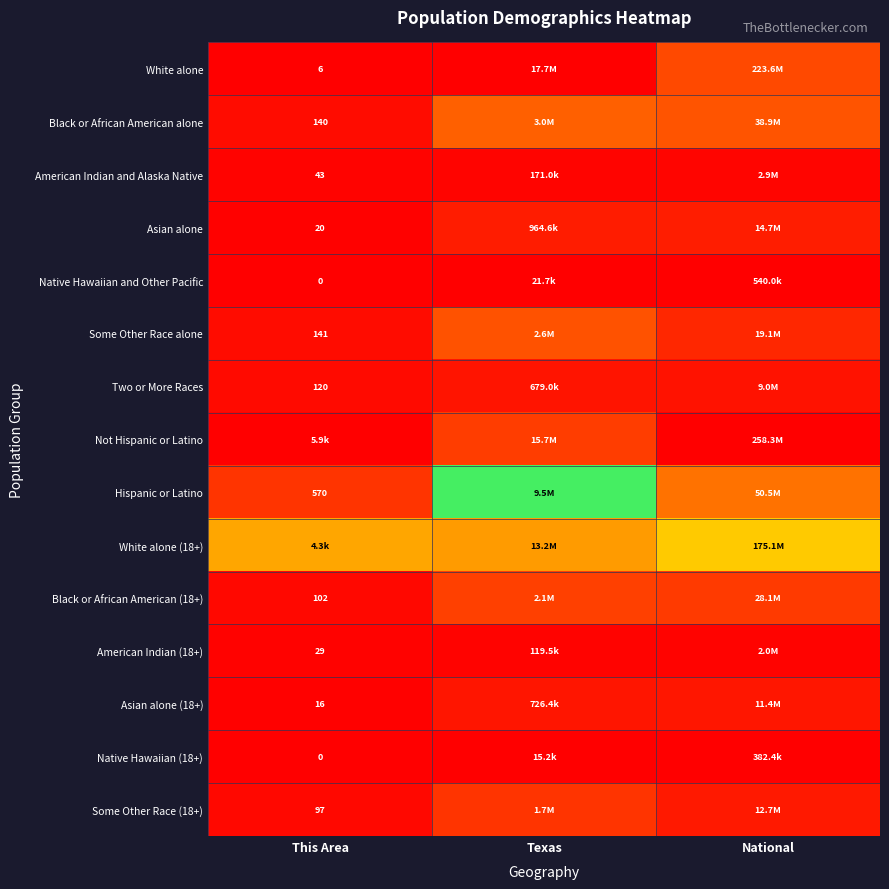

Is it true that Native Hawaiian and Other Pacific equals 0.0 at This Area?

True